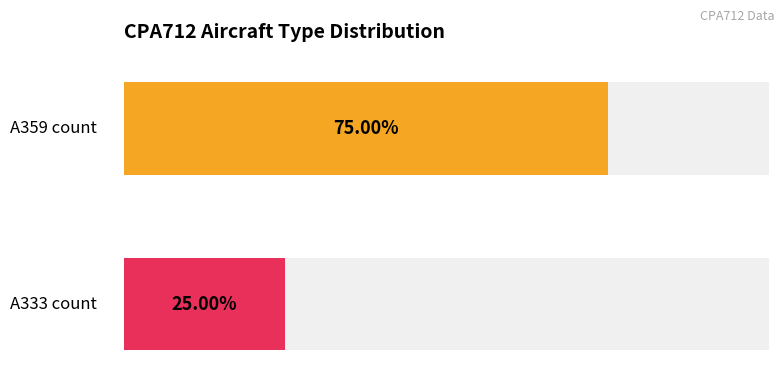

Is it true that A333 equals 1 at 1?

False